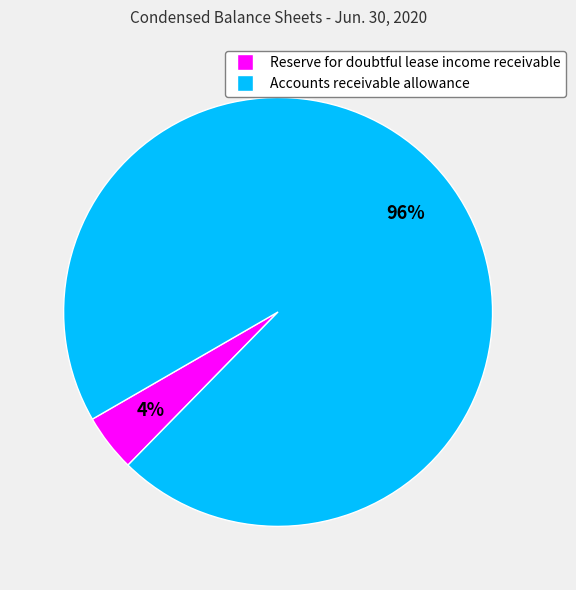

Rank the categories by value from lowest to highest.

Reserve for doubtful lease income receivable, Accounts receivable allowance